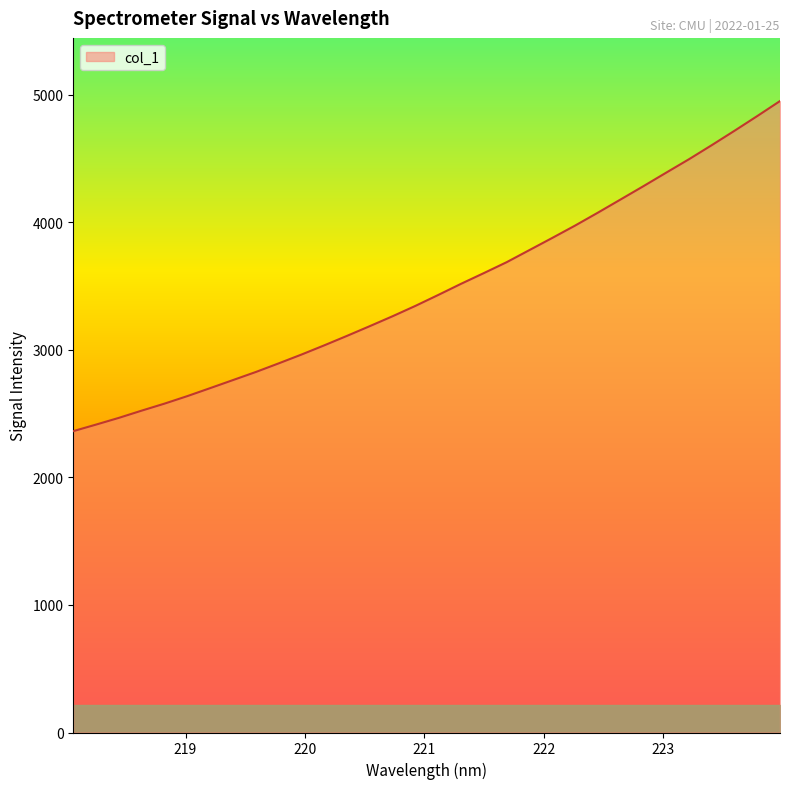

What is the difference between the maximum and second lowest values?

2536.6